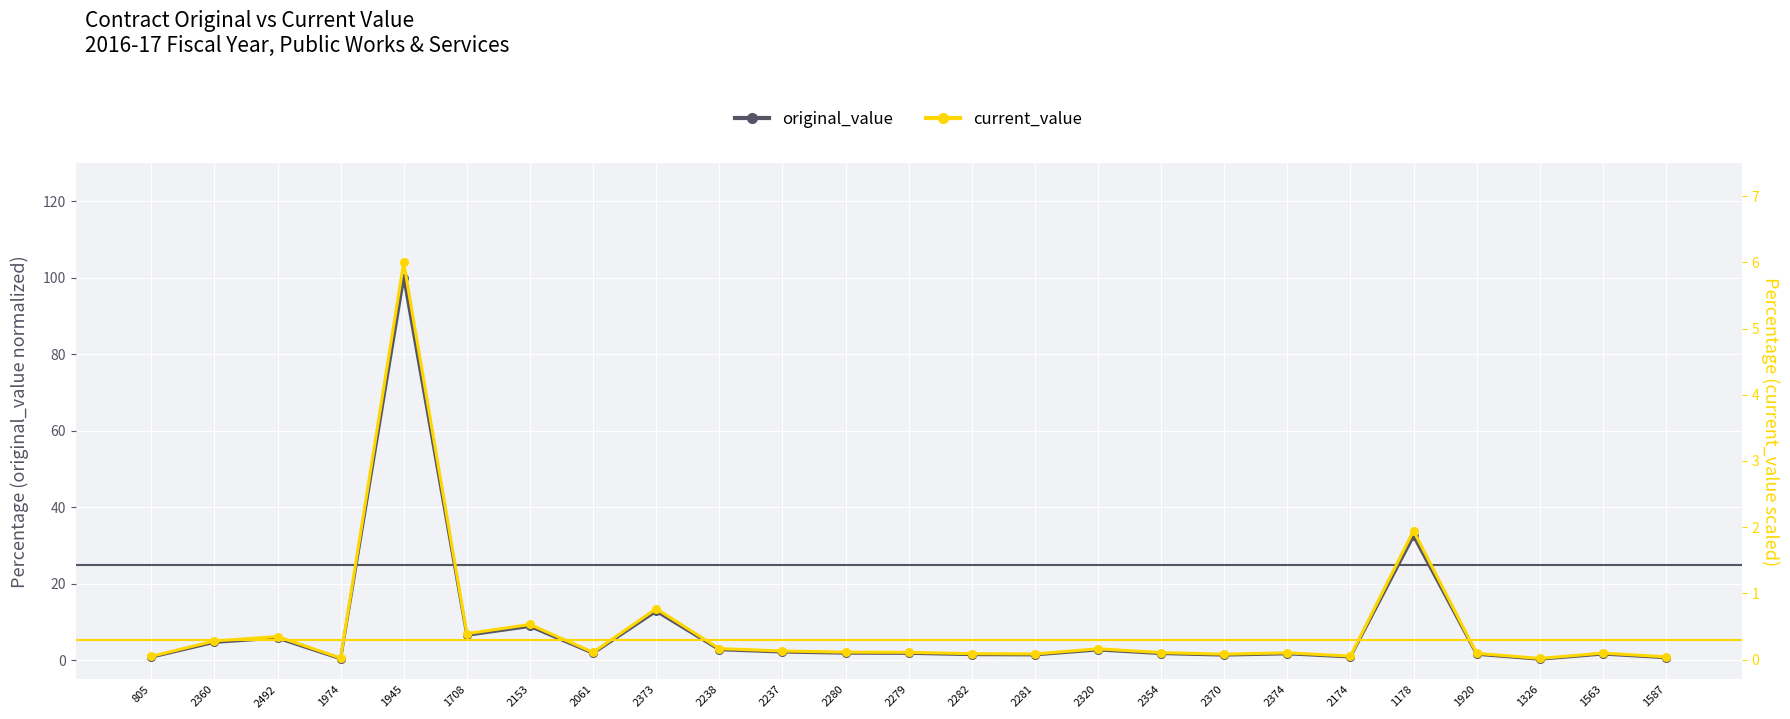

Is the value of original_value at 2279 greater than the value of current_value at 2280?

Yes